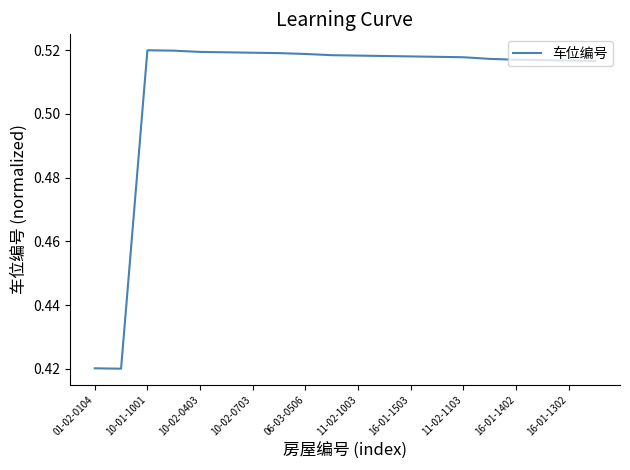

How many lines are shown in the chart?

1